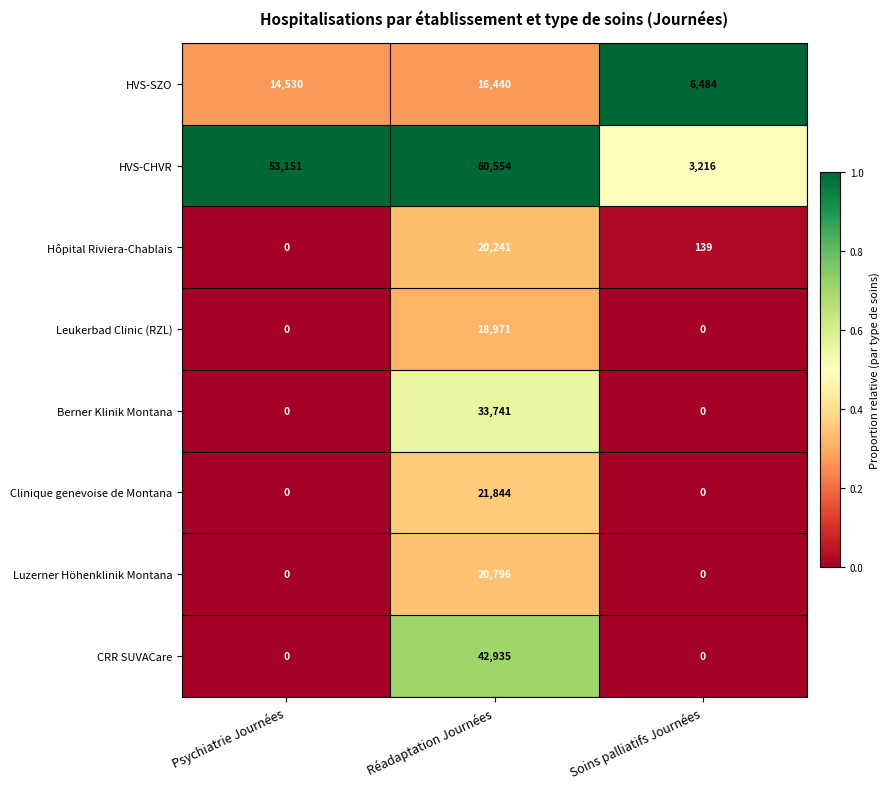

Is it true that HVS-CHVR equals 4303 at Soins palliatifs Journées?

False